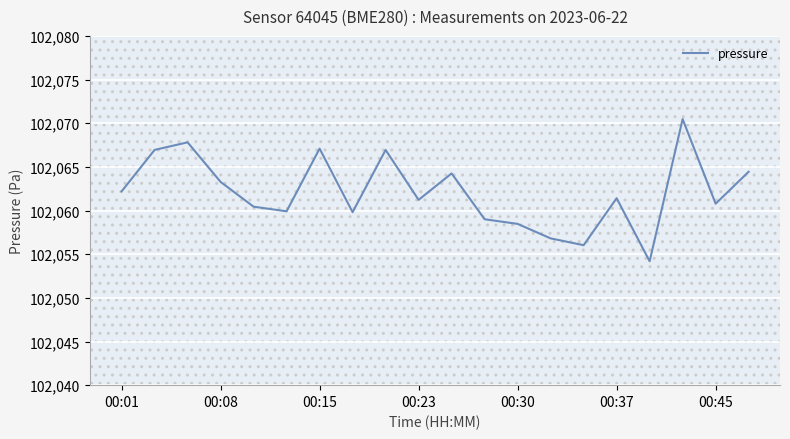

What is the difference between the maximum and second lowest values?

14.4